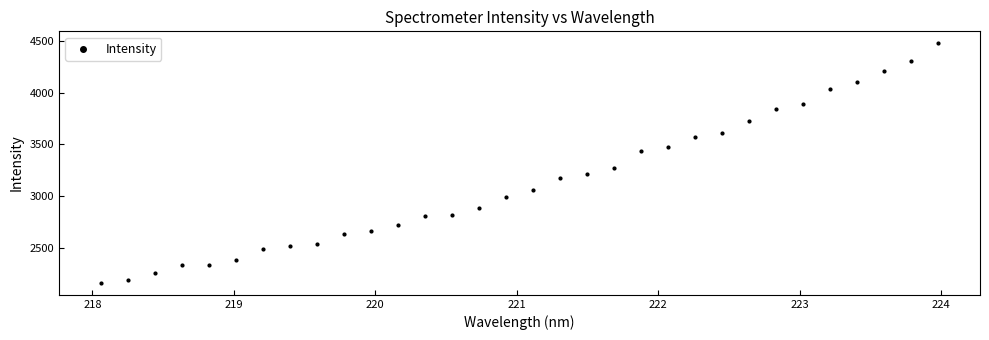

What is the range of X values (max minus min)?

5.9